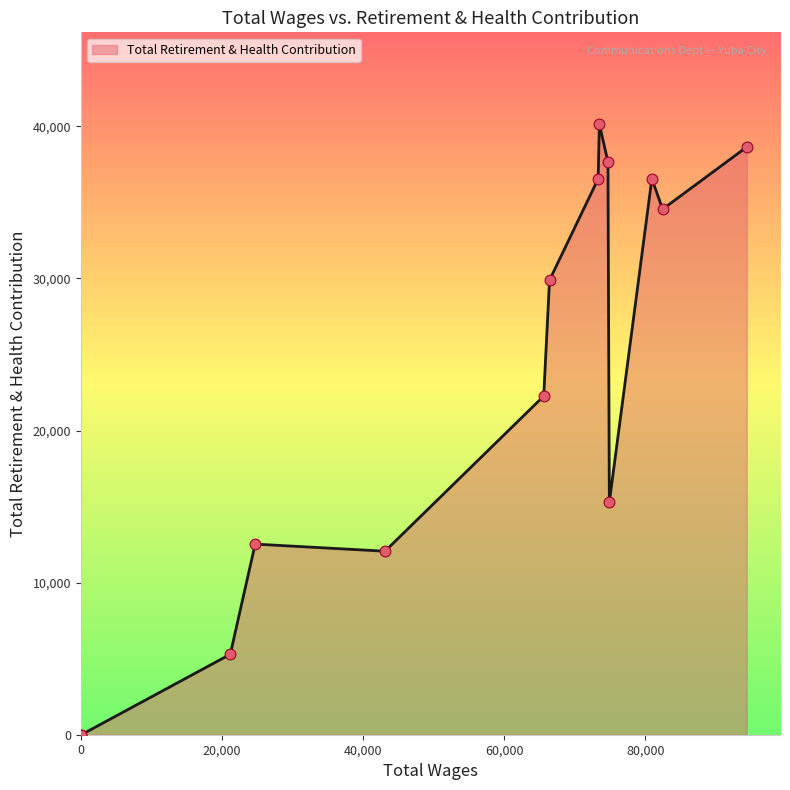

What is the maximum value shown in the chart?

40156